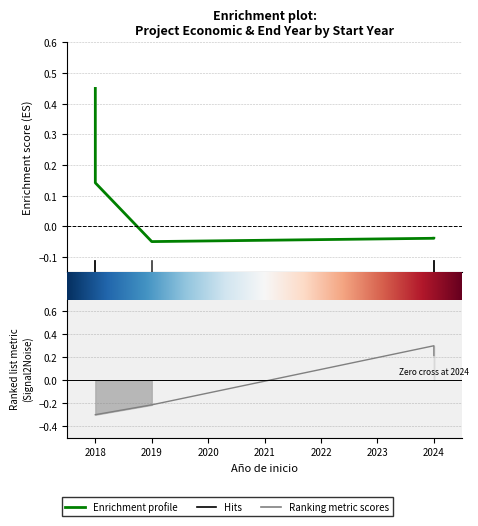

Which has a higher value, 2019 or 2018?

2018